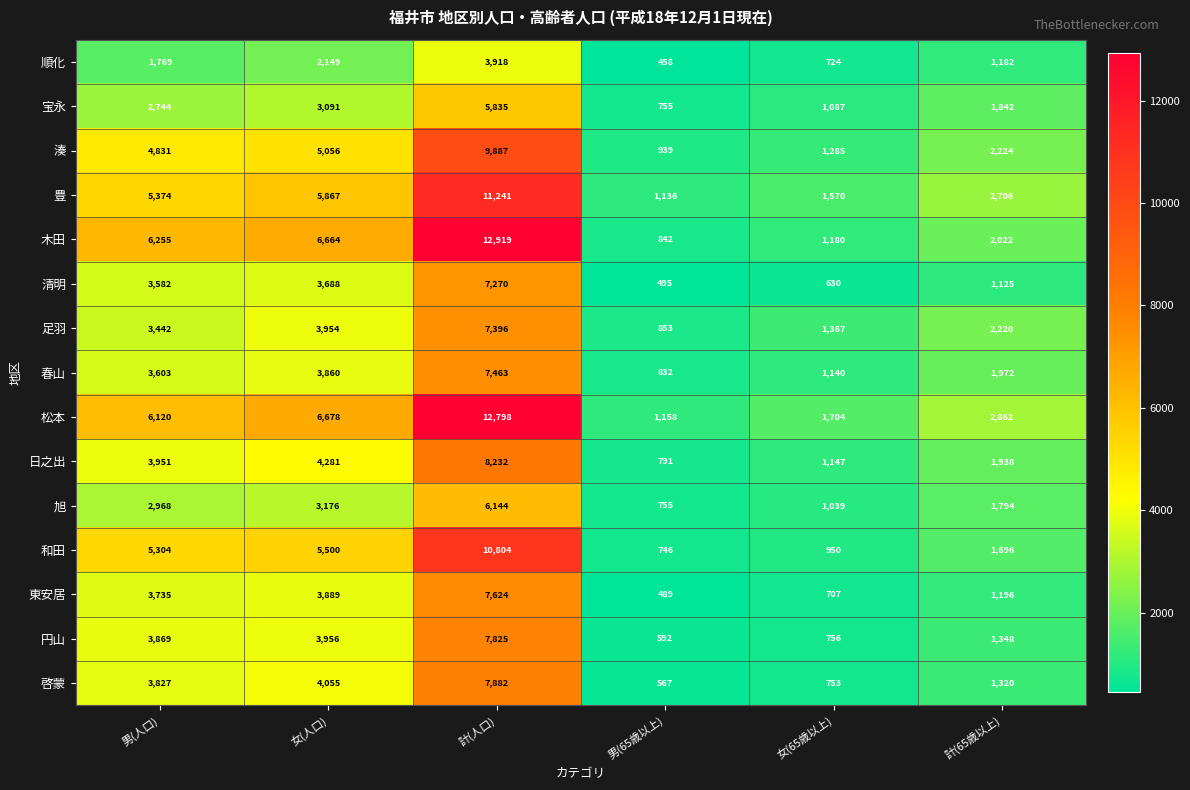

How many series are shown in this chart?

15